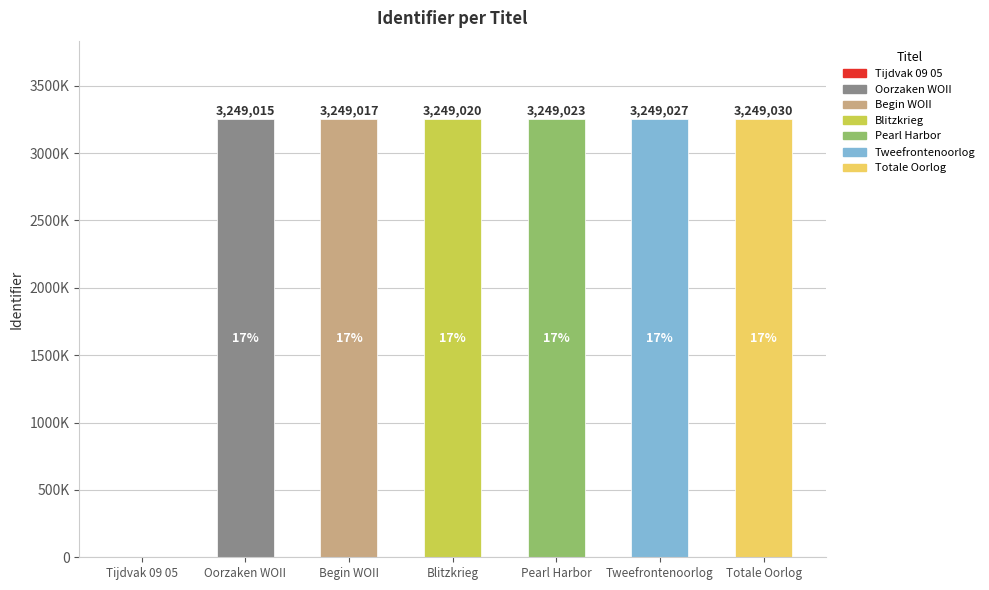

At which category does the chart reach its minimum across all series?

Tijdvak 09 05